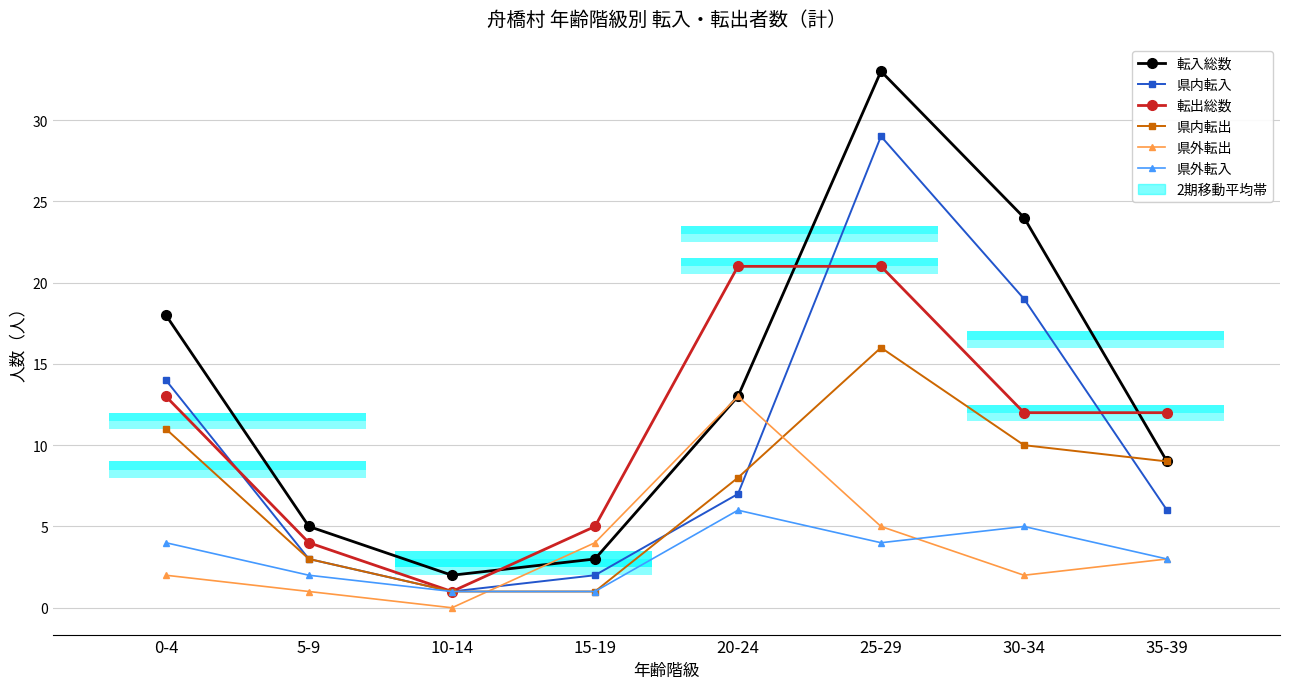

The value of 県内転入 at 15-19 is 1. True or false?

False